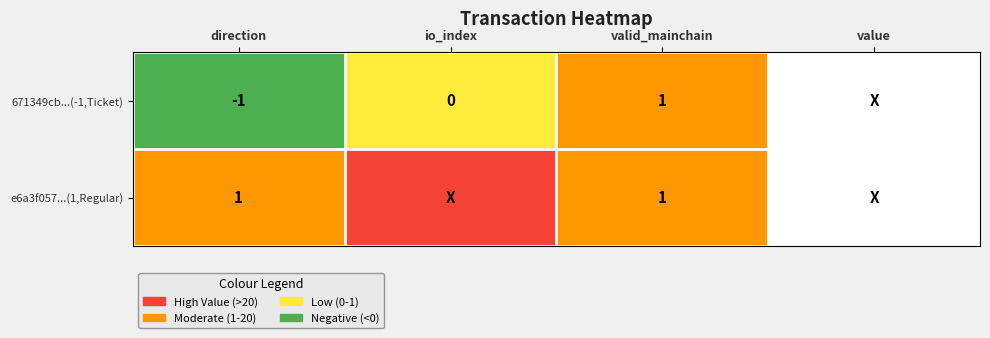

At direction, list the series in order from smallest to largest.

671349cb...(-1,Ticket), e6a3f057...(1,Regular)